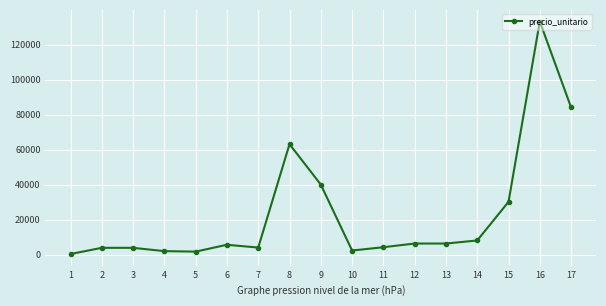

The value at 12 is 6309. True or false?

True